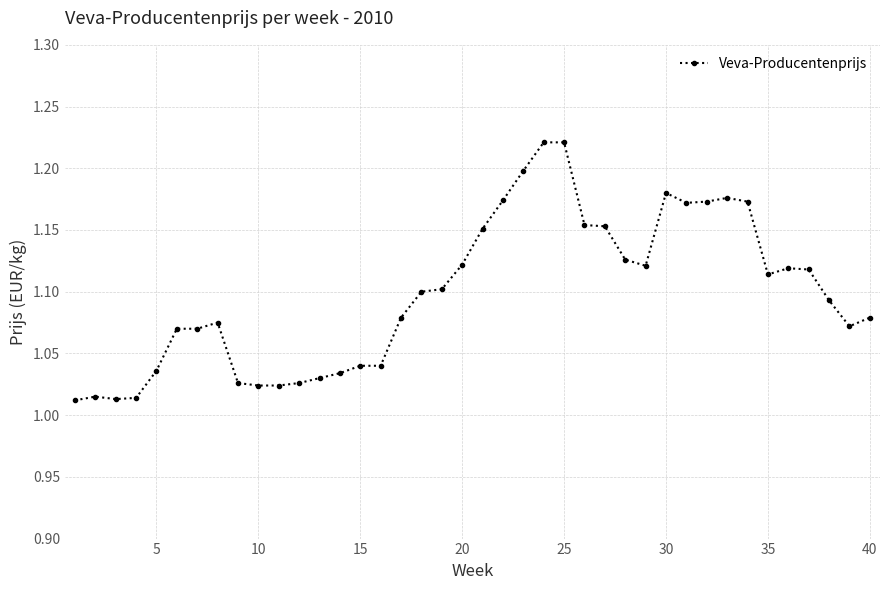

True or false: there are more than 1 points higher than both neighbors.

True